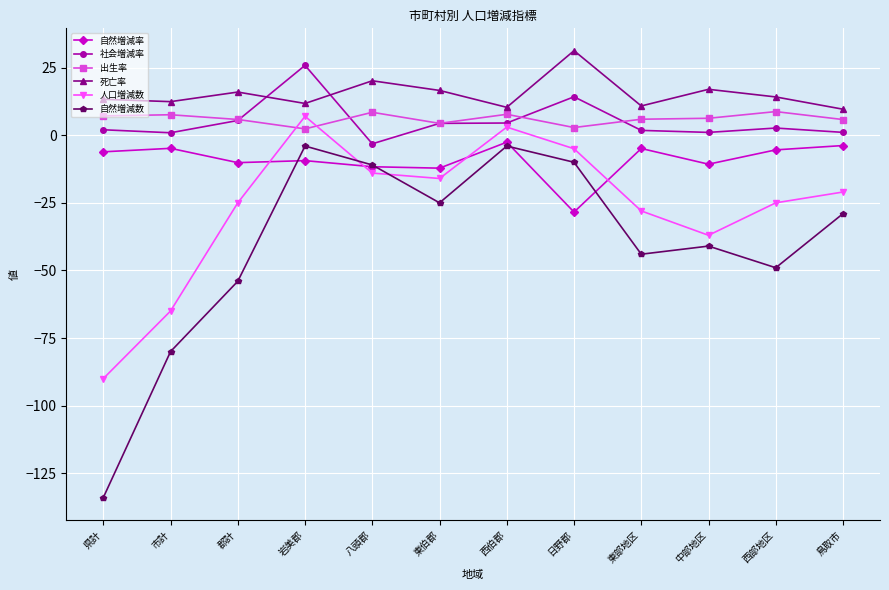

Does the chart display data point markers on the line(s)?

Yes